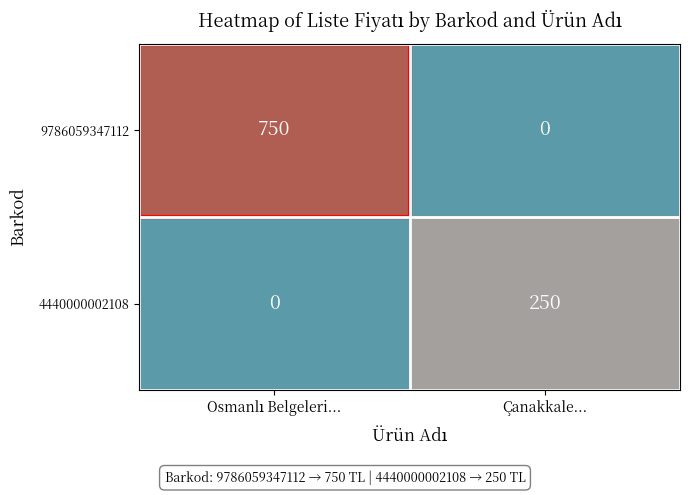

The 9786059347112 series shows 0 at Çanakkale.... True or false?

True